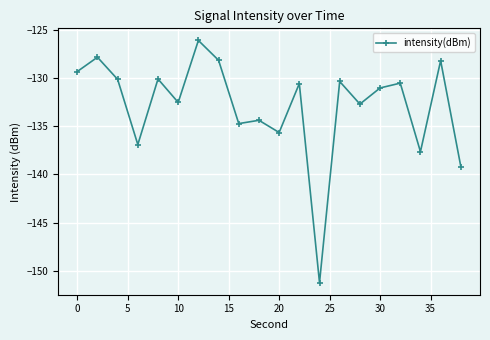

What is the difference between the second highest and second lowest values?

11.4